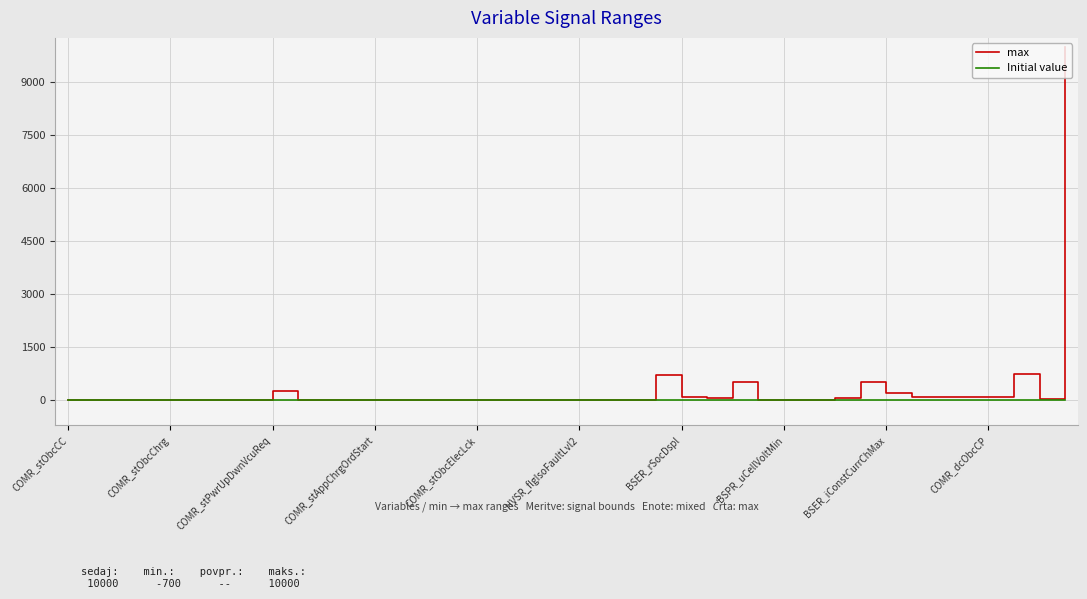

Which series has the largest total across all categories?

max